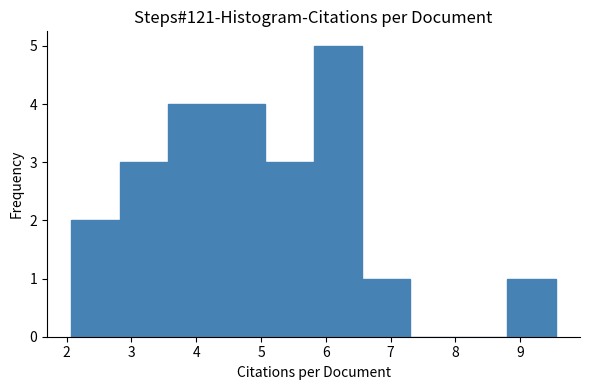

Reading left to right, transcribe this chart: for each bar, give the range it covers on the x-axis and its height. Neither the bar edges nor the heights are printed on the chart, so give them approximately, as read against the axes.

2.1 to 2.8: 2
2.8 to 3.6: 3
3.6 to 4.3: 4
4.3 to 5.1: 4
5.1 to 5.8: 3
5.8 to 6.6: 5
6.6 to 7.3: 1
7.3 to 8.1: 0
8.1 to 8.8: 0
8.8 to 9.6: 1